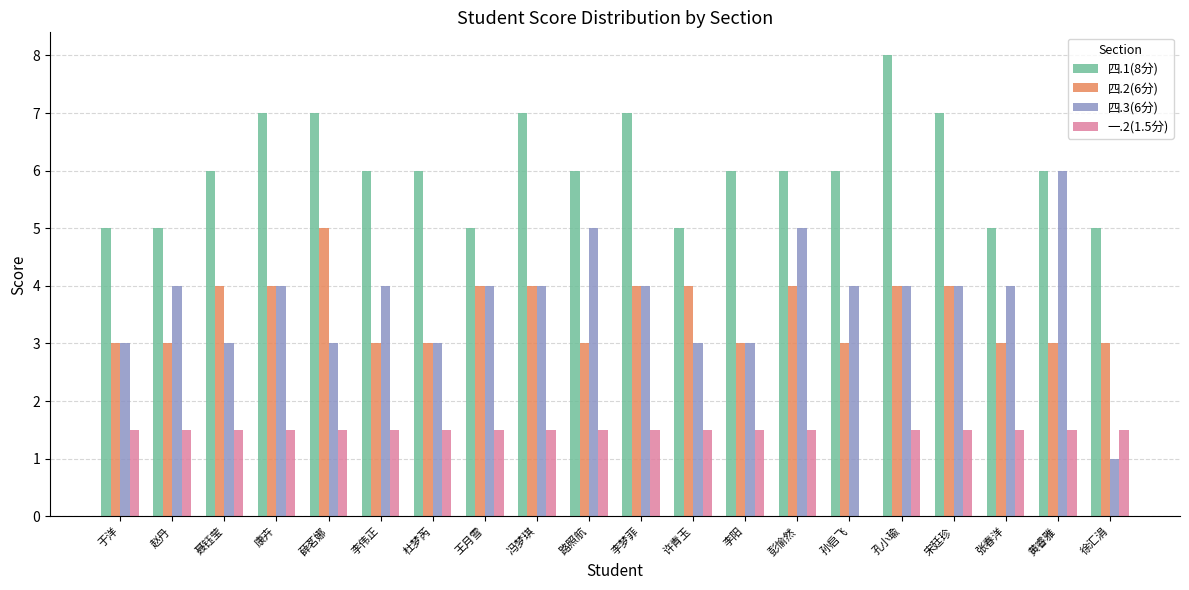

Is it true that 四.2(6分) equals 4.0 at 孔小瑜?

True